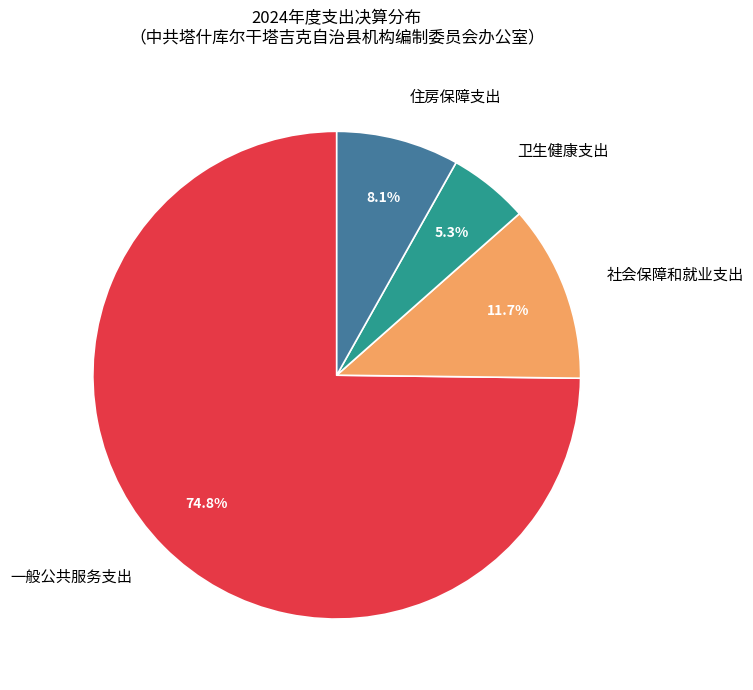

What is the majority slice?

一般公共服务支出